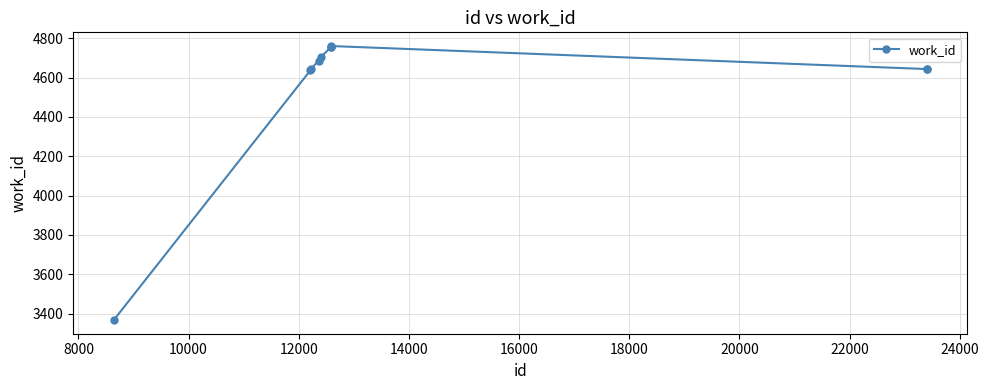

True or false: there are more than 0 points higher than both neighbors.

True